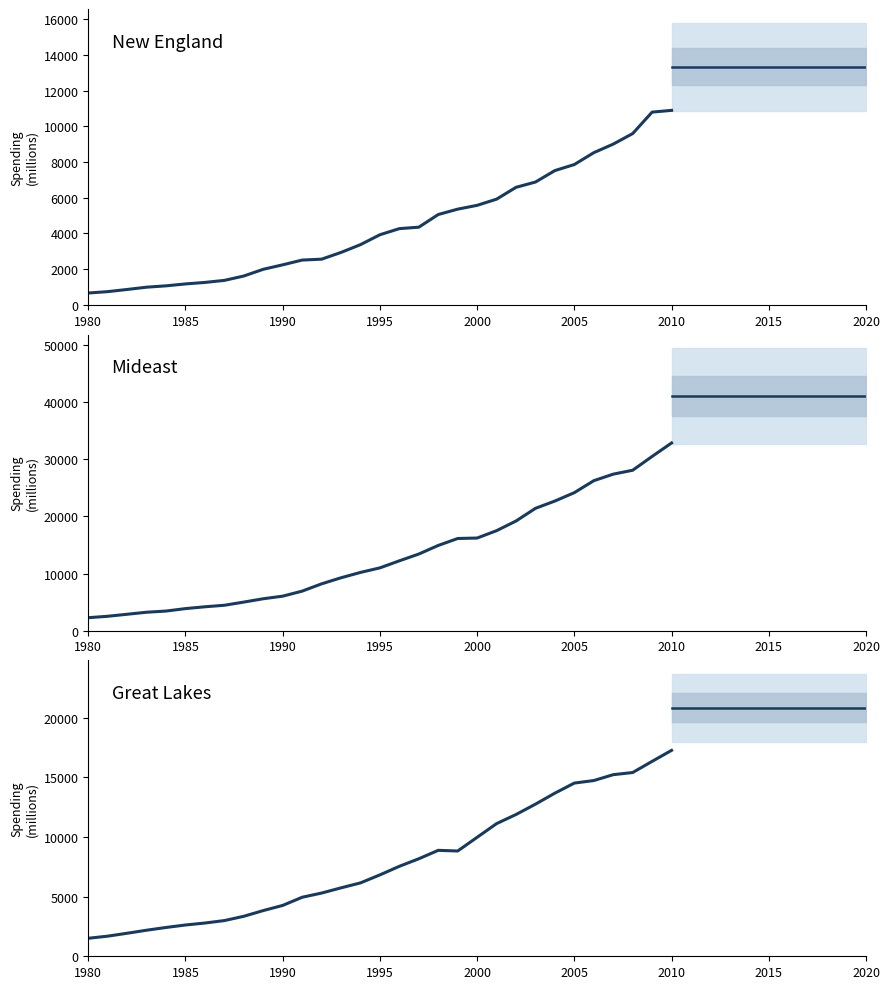

True or false: Great Lakes and Mideast intersect in this chart.

False